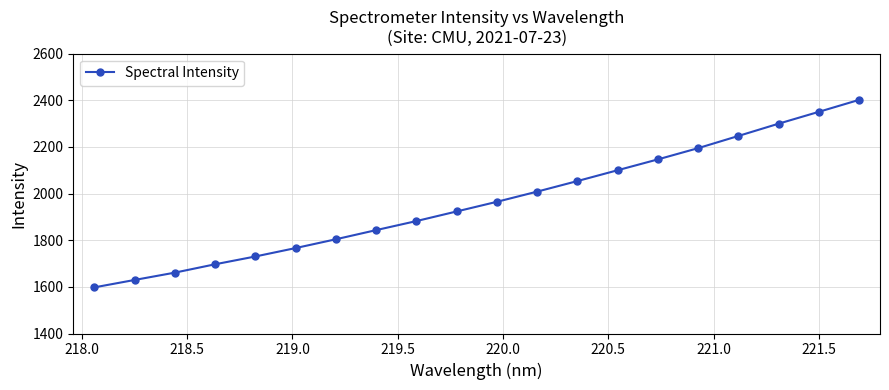

What is the minimum value shown in the chart?

1597.8